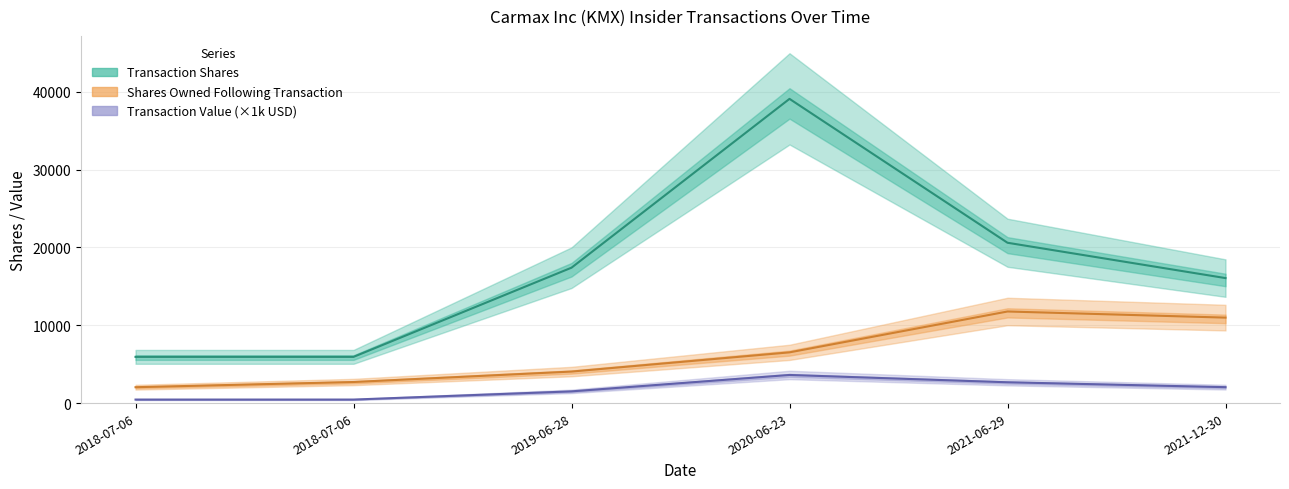

What is the maximum value for Shares Owned Following Transaction?

11768.0